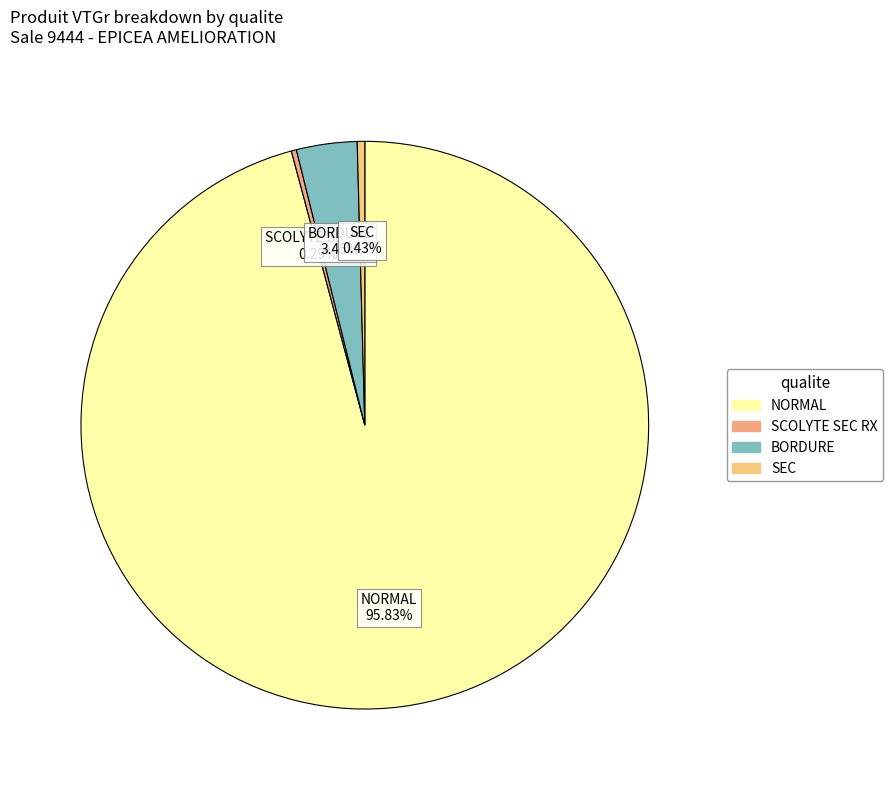

Between SEC and NORMAL, which is larger?

NORMAL